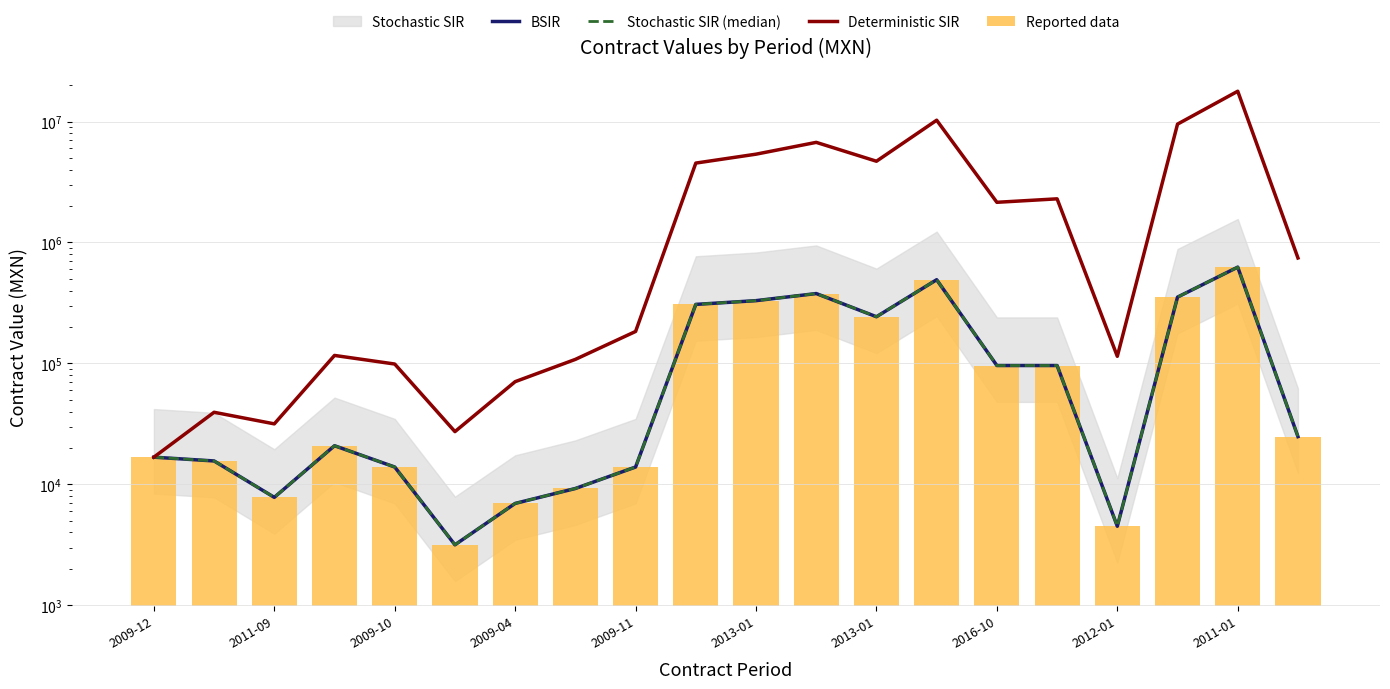

Reading right to left, extract all data points from this chart.

BSIR: 24800.0	625000.0	353109.4	4500.0	96000.0	96000.0	491758.8	243003.0	377916.0	330140.0	307440.0	13900.0	9236.0	6950.0	3160.0	13900.0	20850.0	7800.0	15600.0	16765.0
Stochastic SIR (median): 24800.0	625000.0	353109.4	4500.0	96000.0	96000.0	491758.8	243003.0	377916.0	330140.0	307440.0	13900.0	9236.0	6950.0	3160.0	13900.0	20850.0	7800.0	15600.0	16765.0
Deterministic SIR: 744000.0	17796052.6	9515368.8	114394.7	2293894.7	2147368.4	10249289.3	4693794.8	6722926.7	5369118.9	4530694.7	183626.3	107915.4	70597.3	27275.8	98763.2	116321.1	31610.5	39410.5	16765.0
Reported data: 24800.0	625000.0	353109.4	4500.0	96000.0	96000.0	491758.8	243003.0	377916.0	330140.0	307440.0	13900.0	9236.0	6950.0	3160.0	13900.0	20850.0	7800.0	15600.0	16765.0